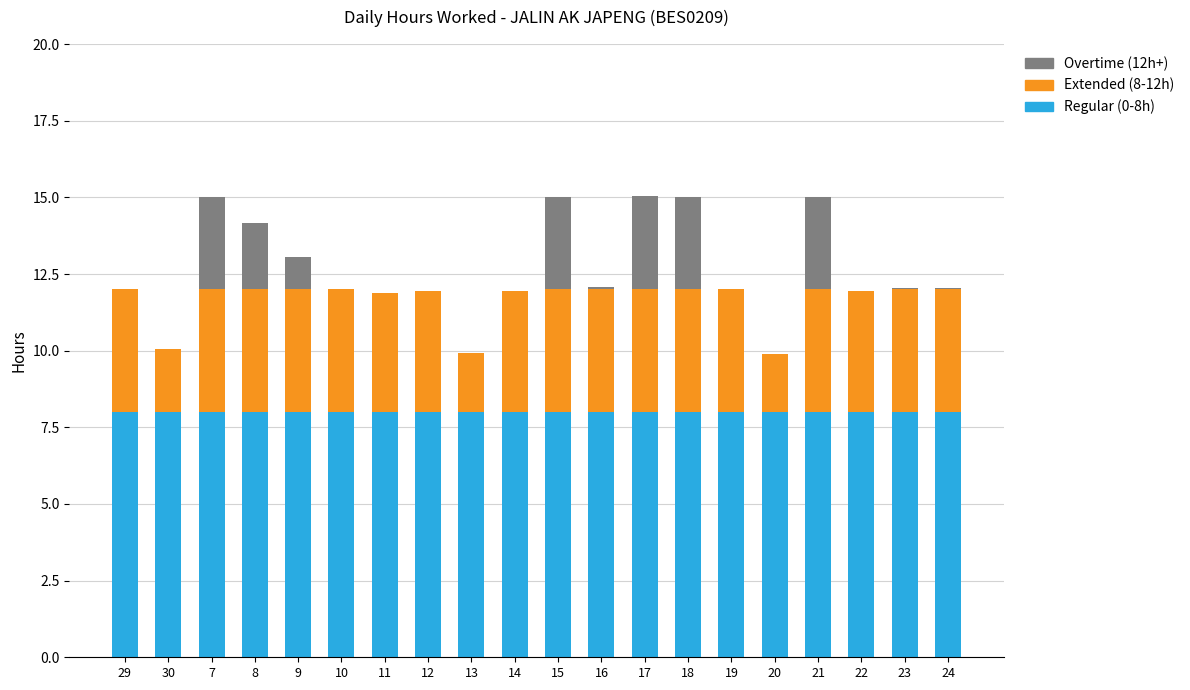

What is the total value across all series at 18?

15.0